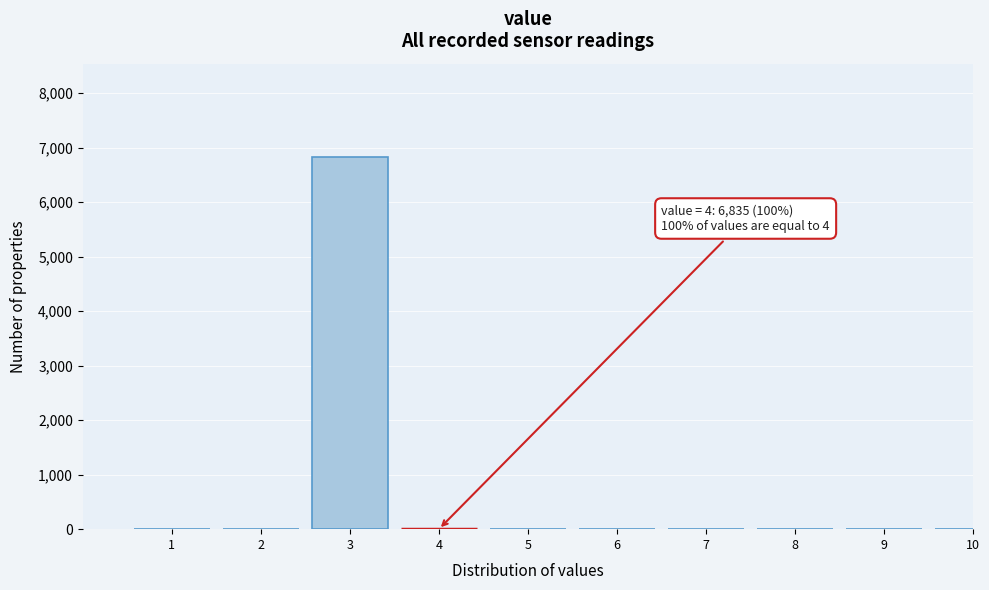

Reading right to left, list all the values displayed in this chart.

10=0	9=0	8=0	7=0	6=0	5=0	4=0	3=6835	2=0	1=0